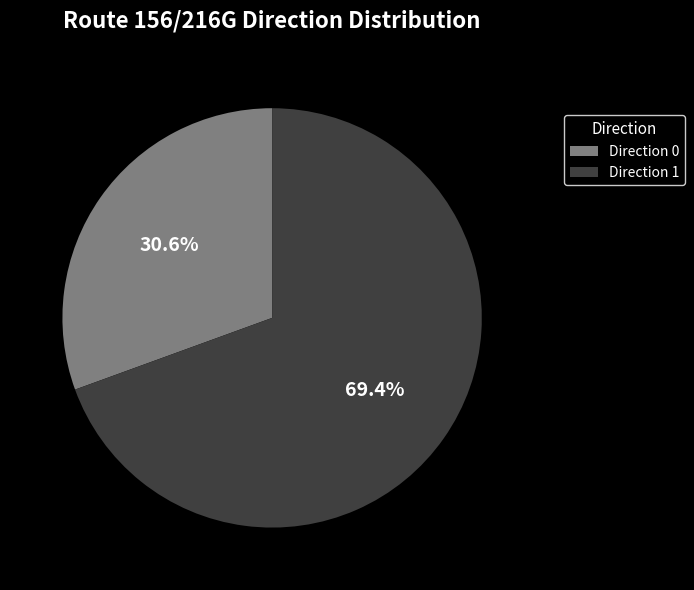

Count the number of slices in the pie.

2